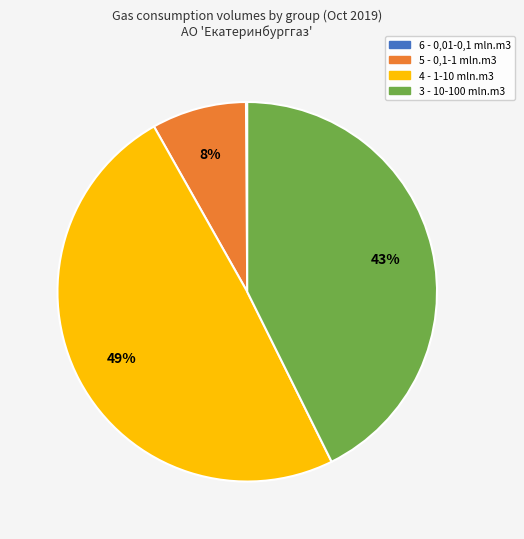

To the nearest percent, what is the average slice percentage?

25%